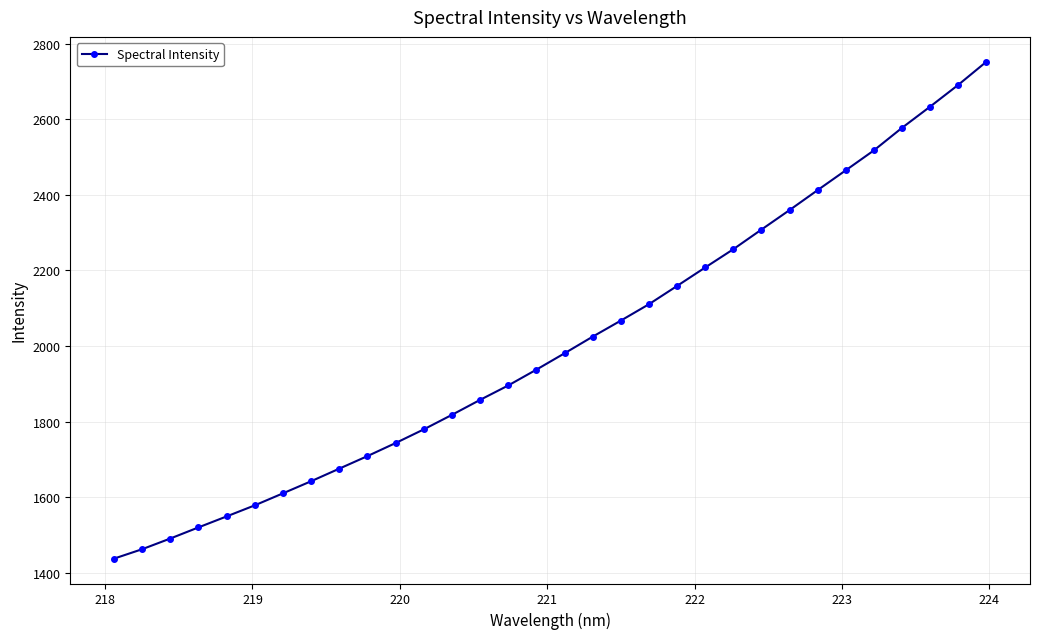

What is the maximum value shown in the chart?

2752.2